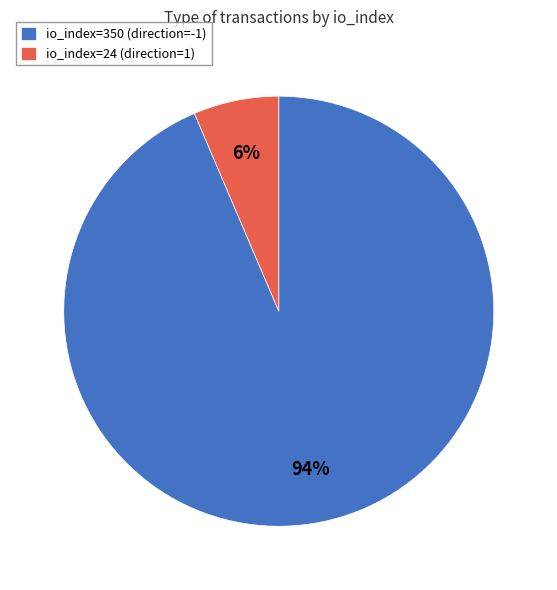

Rank the categories by value from lowest to highest.

io_index=24 (direction=1), io_index=350 (direction=-1)